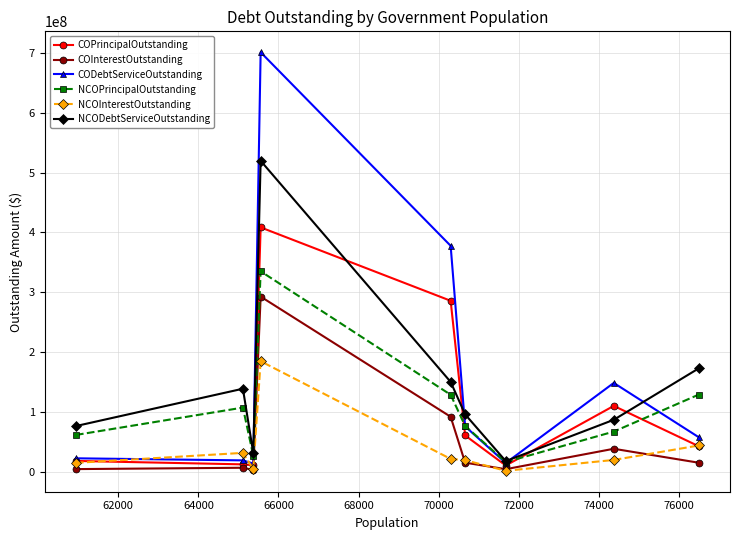

Is this an area chart (filled region under the line)?

No